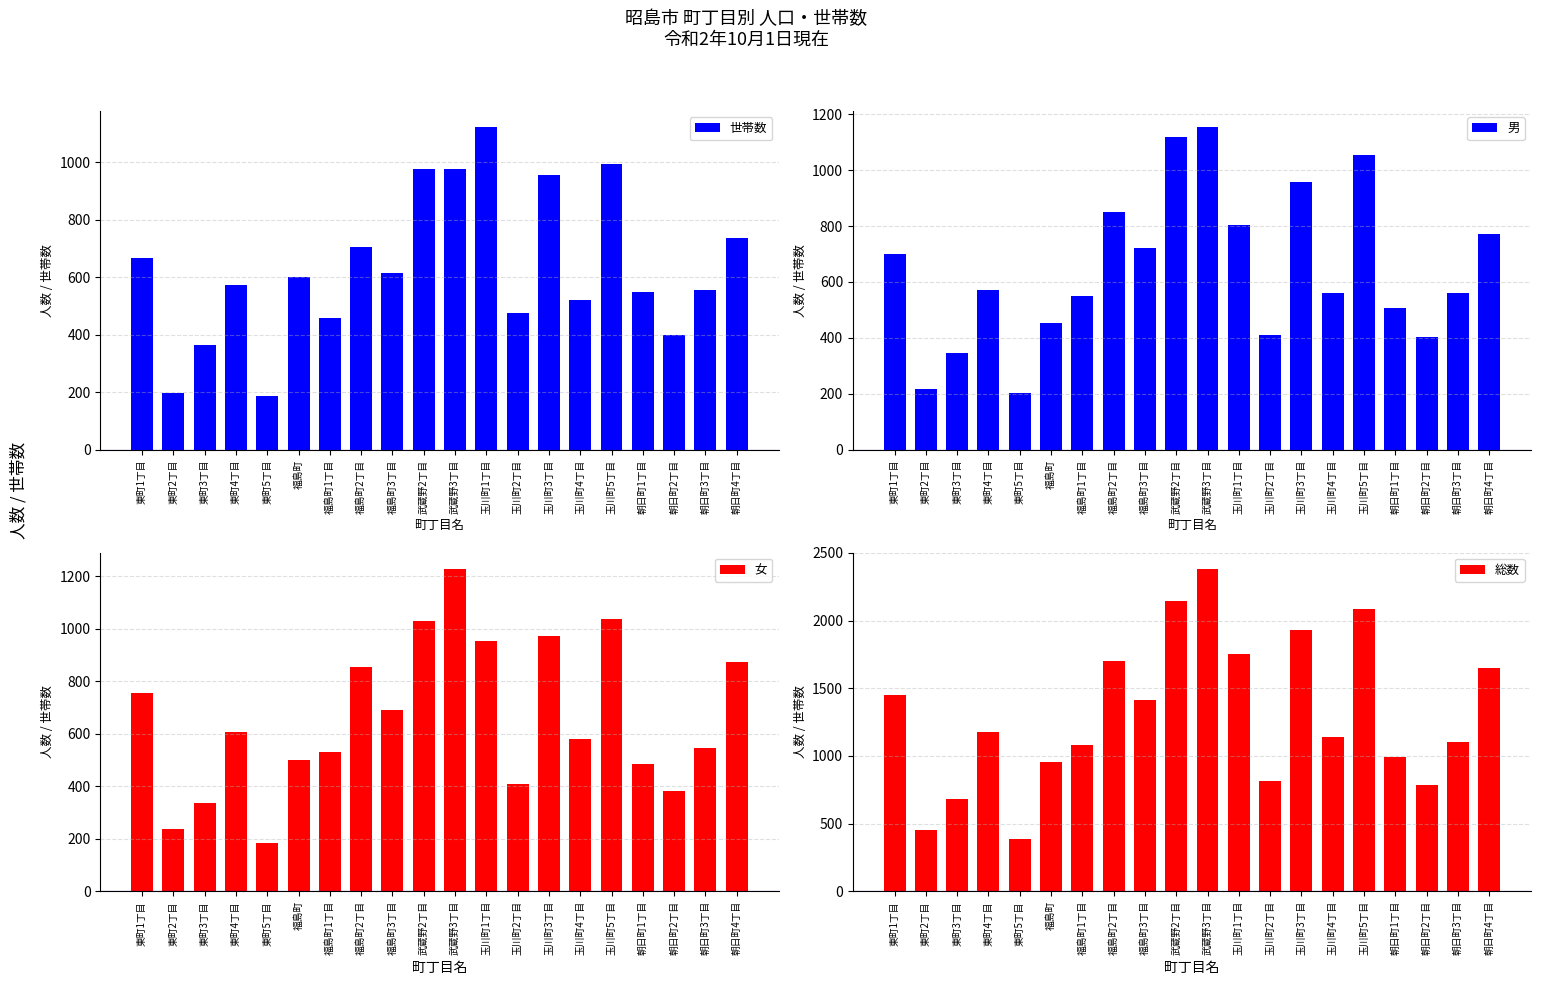

What is the difference between the maximum and minimum values in the 総数 series?

1994